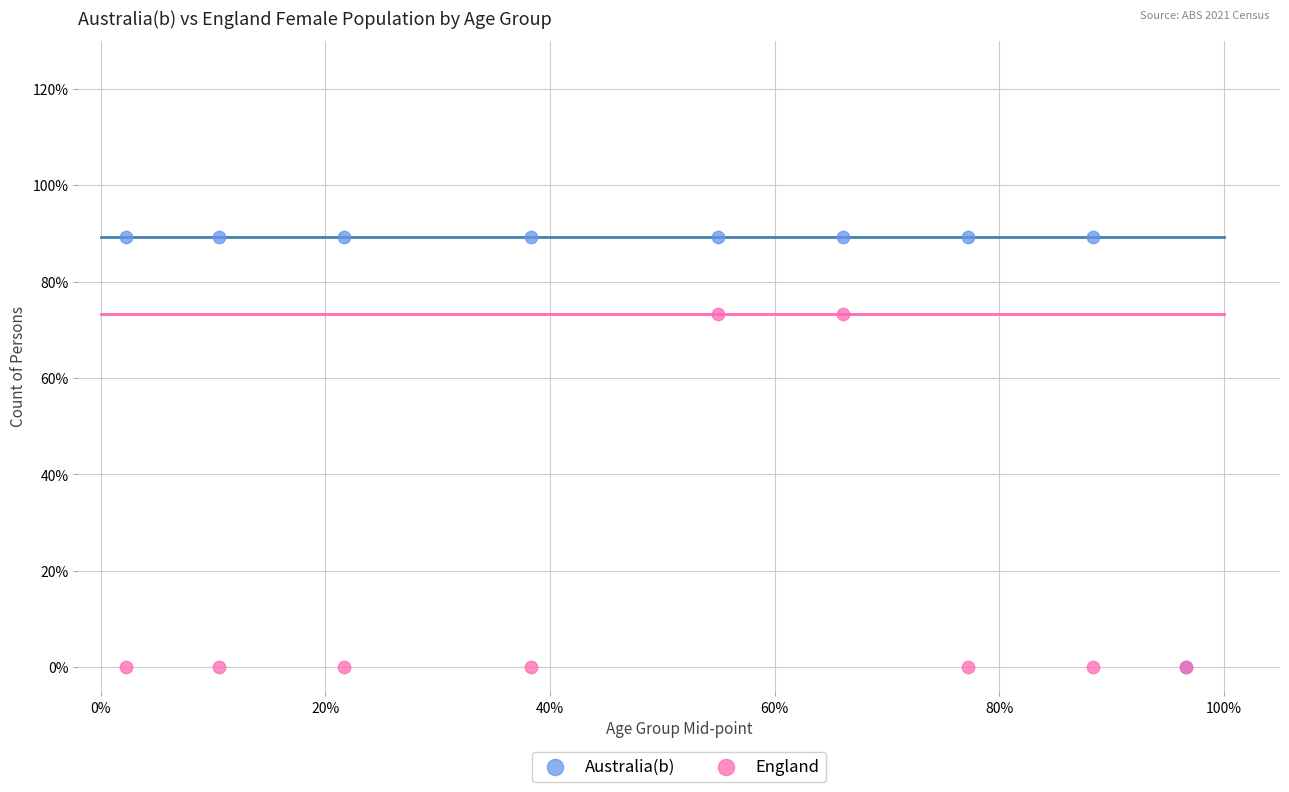

Which series has the largest Y range (max minus min)?

Australia(b)